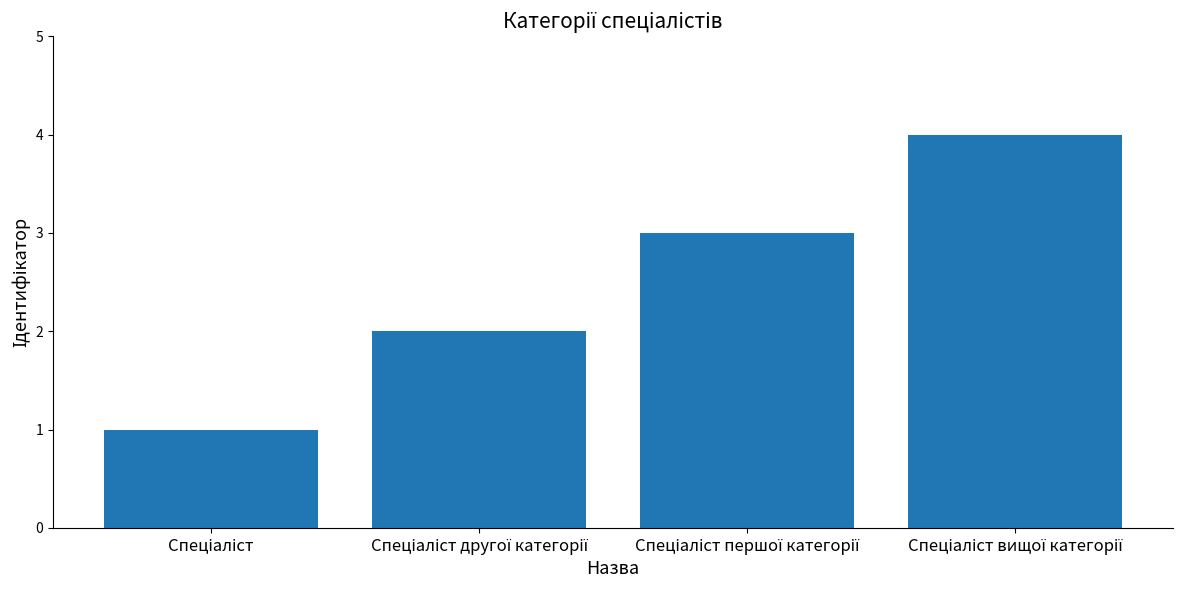

What is the maximum value shown in the chart?

4